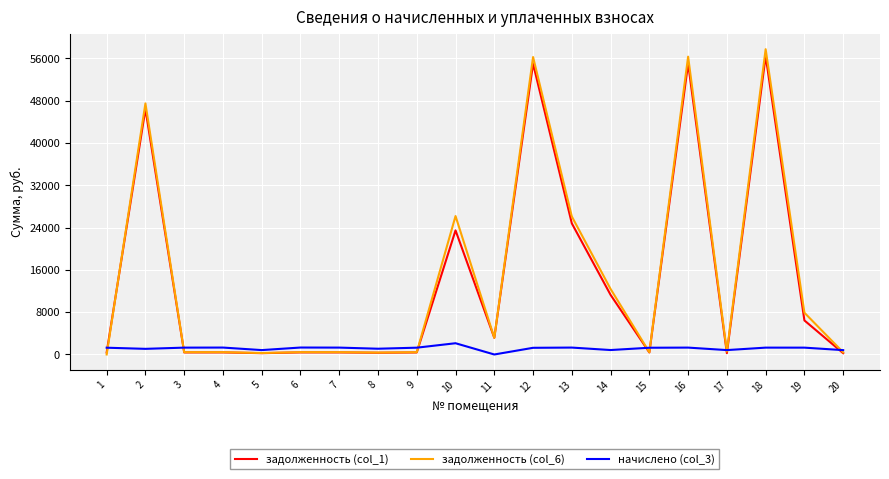

The value of задолженность (col_1) at 16 is 88124.3. True or false?

False